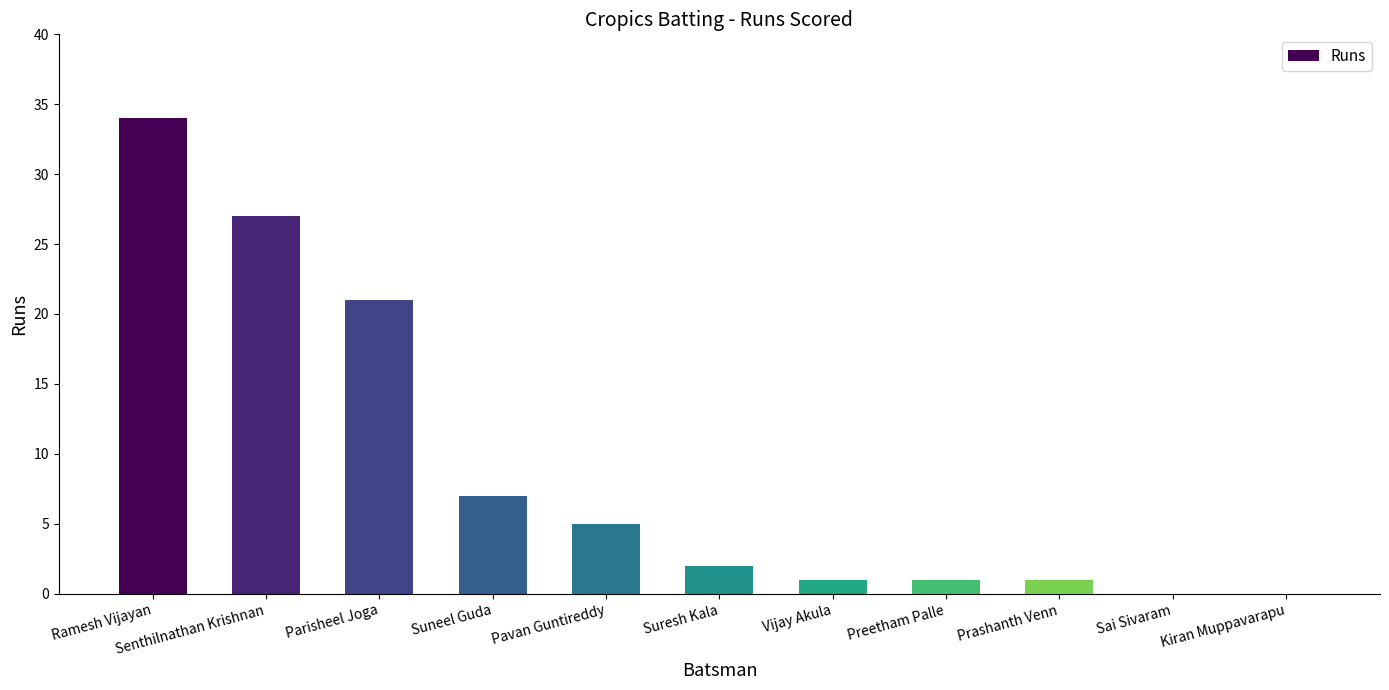

What is the maximum value shown in the chart?

34